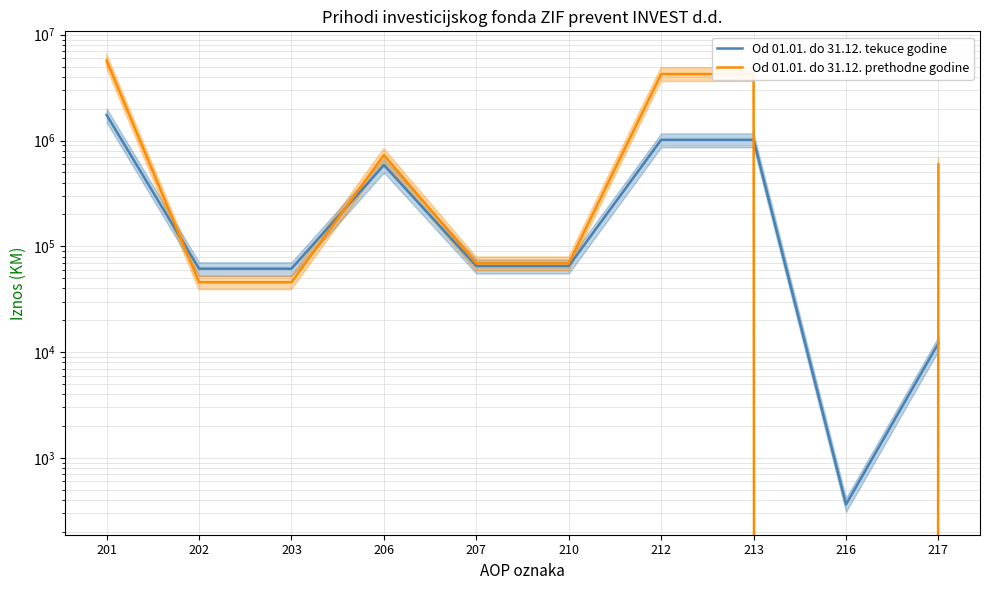

Where is Od 01.01. do 31.12. prethodne godine nearest to the value 2845938?

212